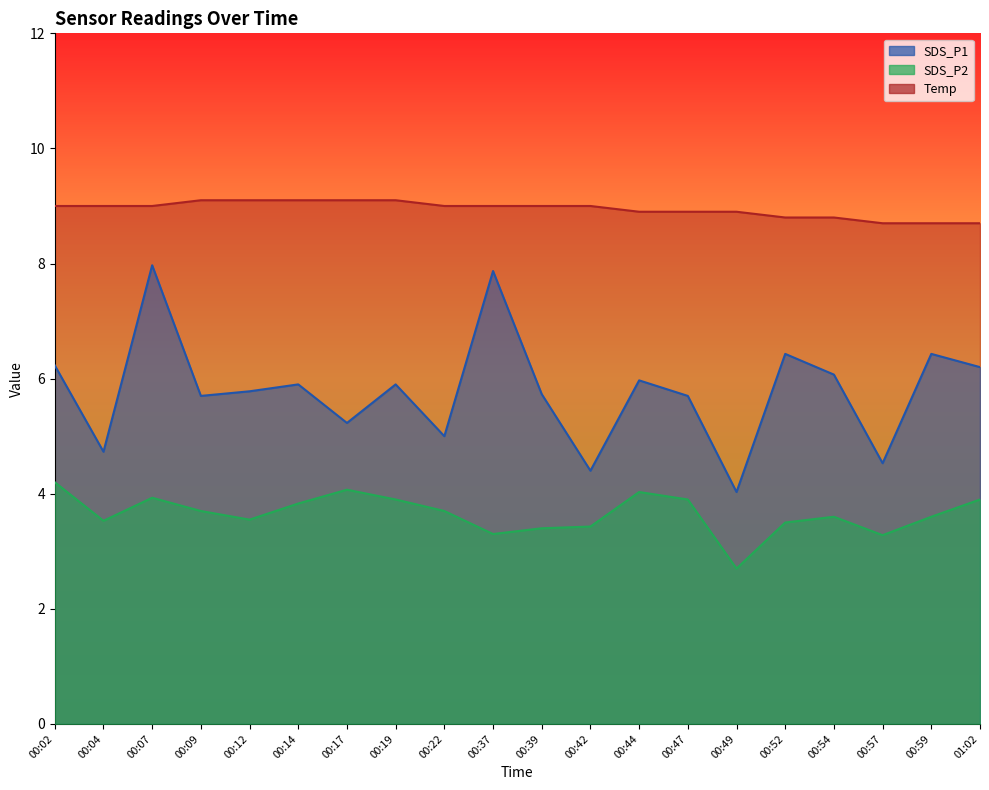

The value of Temp at 00:09 is 9.1. True or false?

True